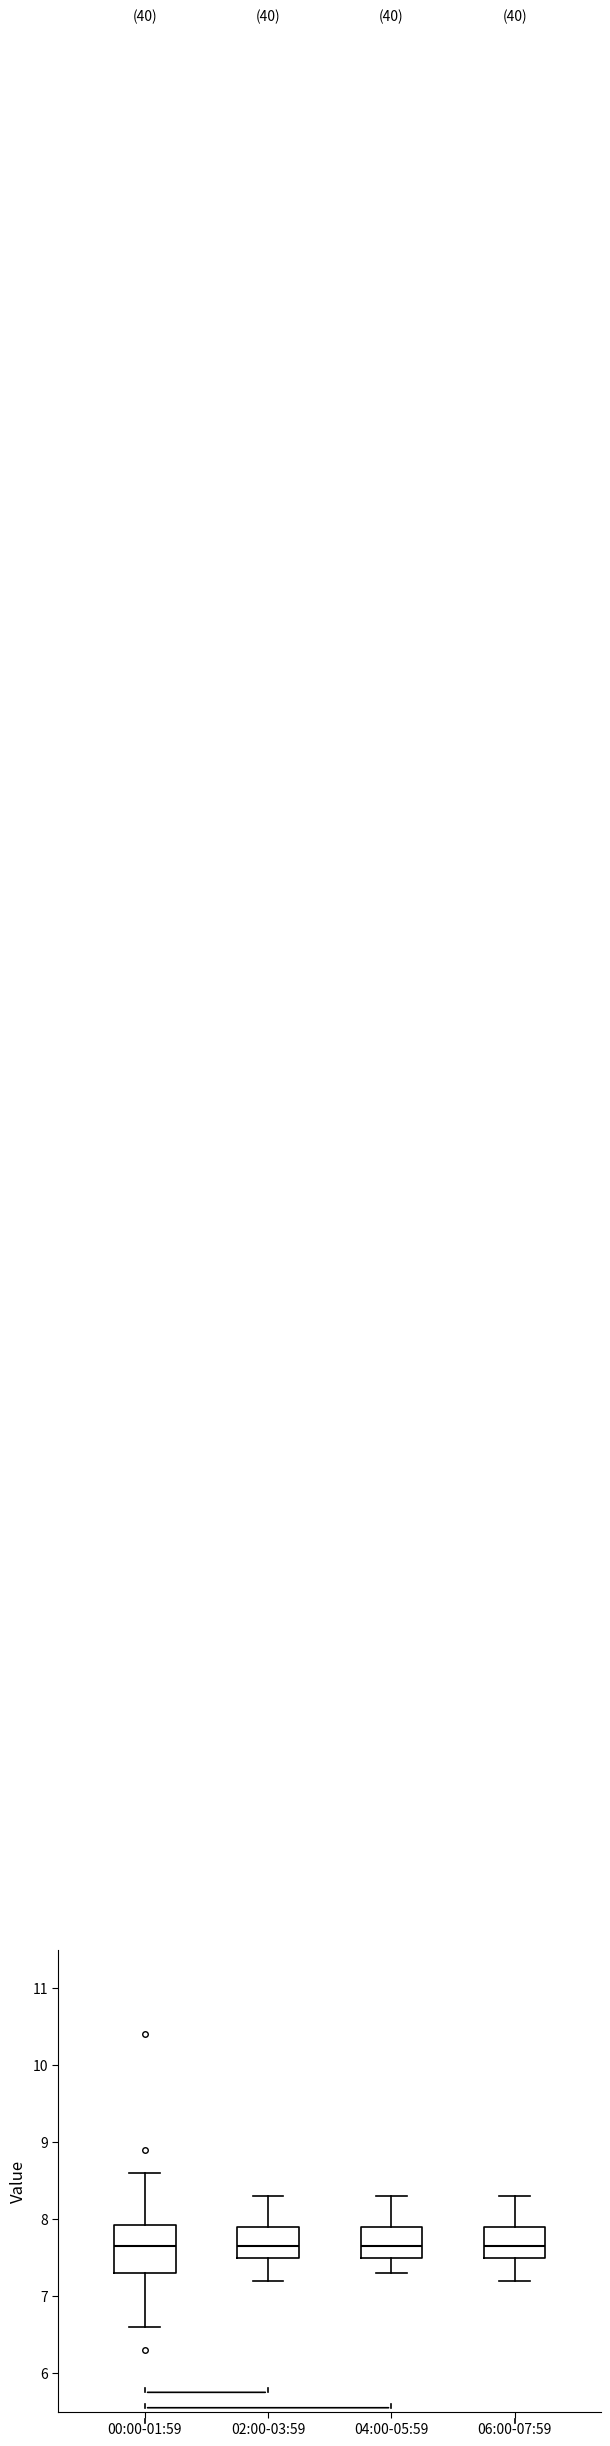

Reading left to right, transcribe this box plot: for each box, give where its median line is, the range the box spans, and where its two whiskers end, as read against the y-axis. The values are not printed on the chart, so give them approximately, as read against the axis.

00:00-01:59: median 7.7, box 7.3 to 7.9, whiskers 6.6 to 8.6
02:00-03:59: median 7.7, box 7.5 to 7.9, whiskers 7.2 to 8.3
04:00-05:59: median 7.7, box 7.5 to 7.9, whiskers 7.3 to 8.3
06:00-07:59: median 7.7, box 7.5 to 7.9, whiskers 7.2 to 8.3